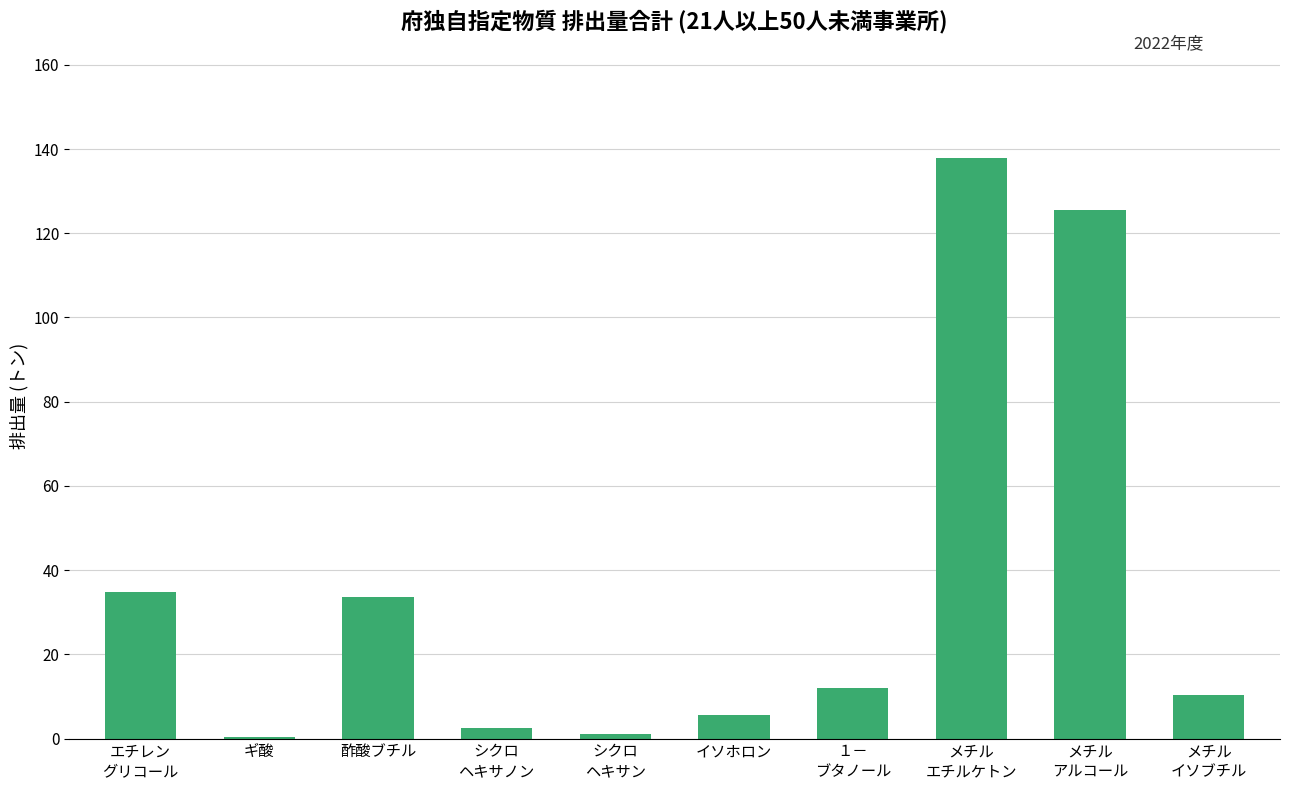

The chart shows a value of 5.5 at イソホロン. True or false?

True